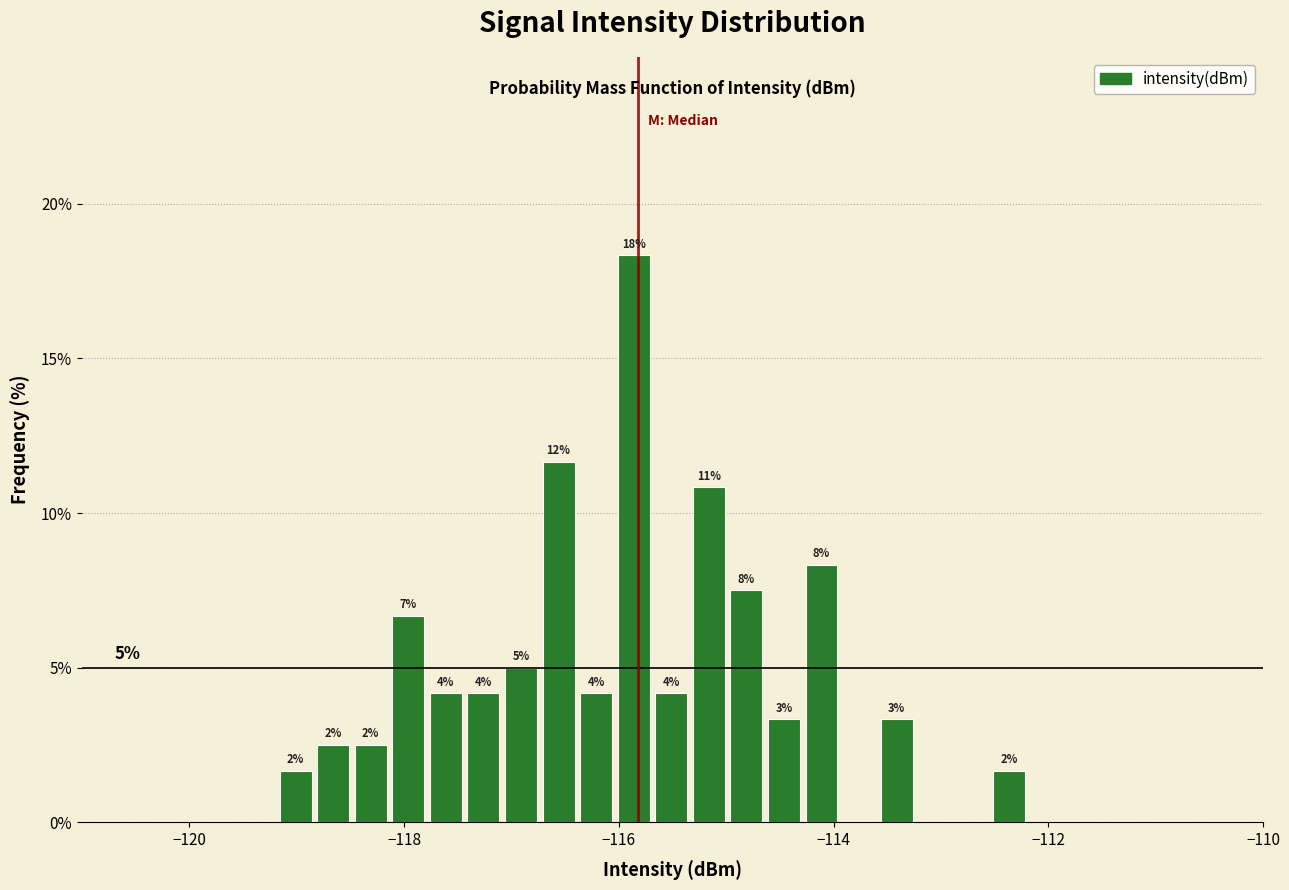

Read against the x-axis, roughly where is the centre of the tallest bar?

-115.8